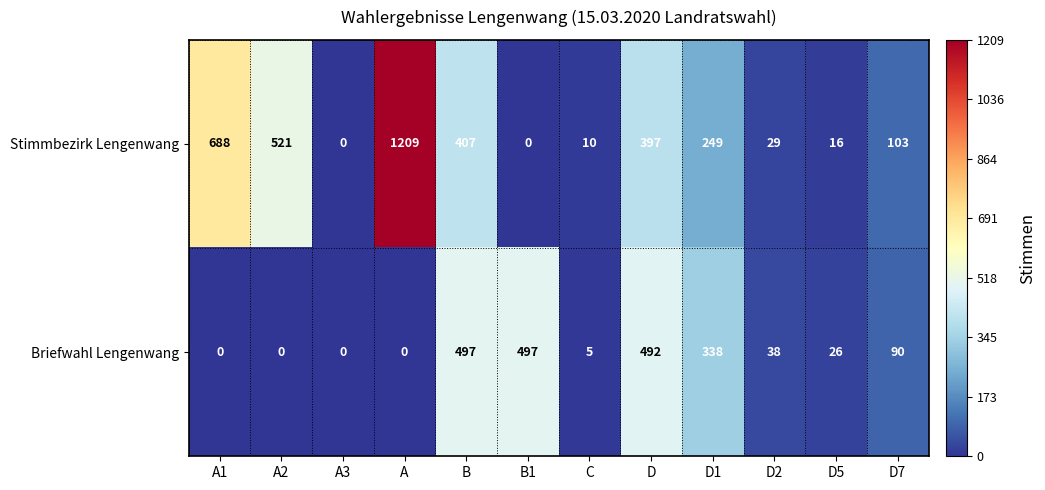

Which series changed the most between A3 and C?

Stimmbezirk Lengenwang